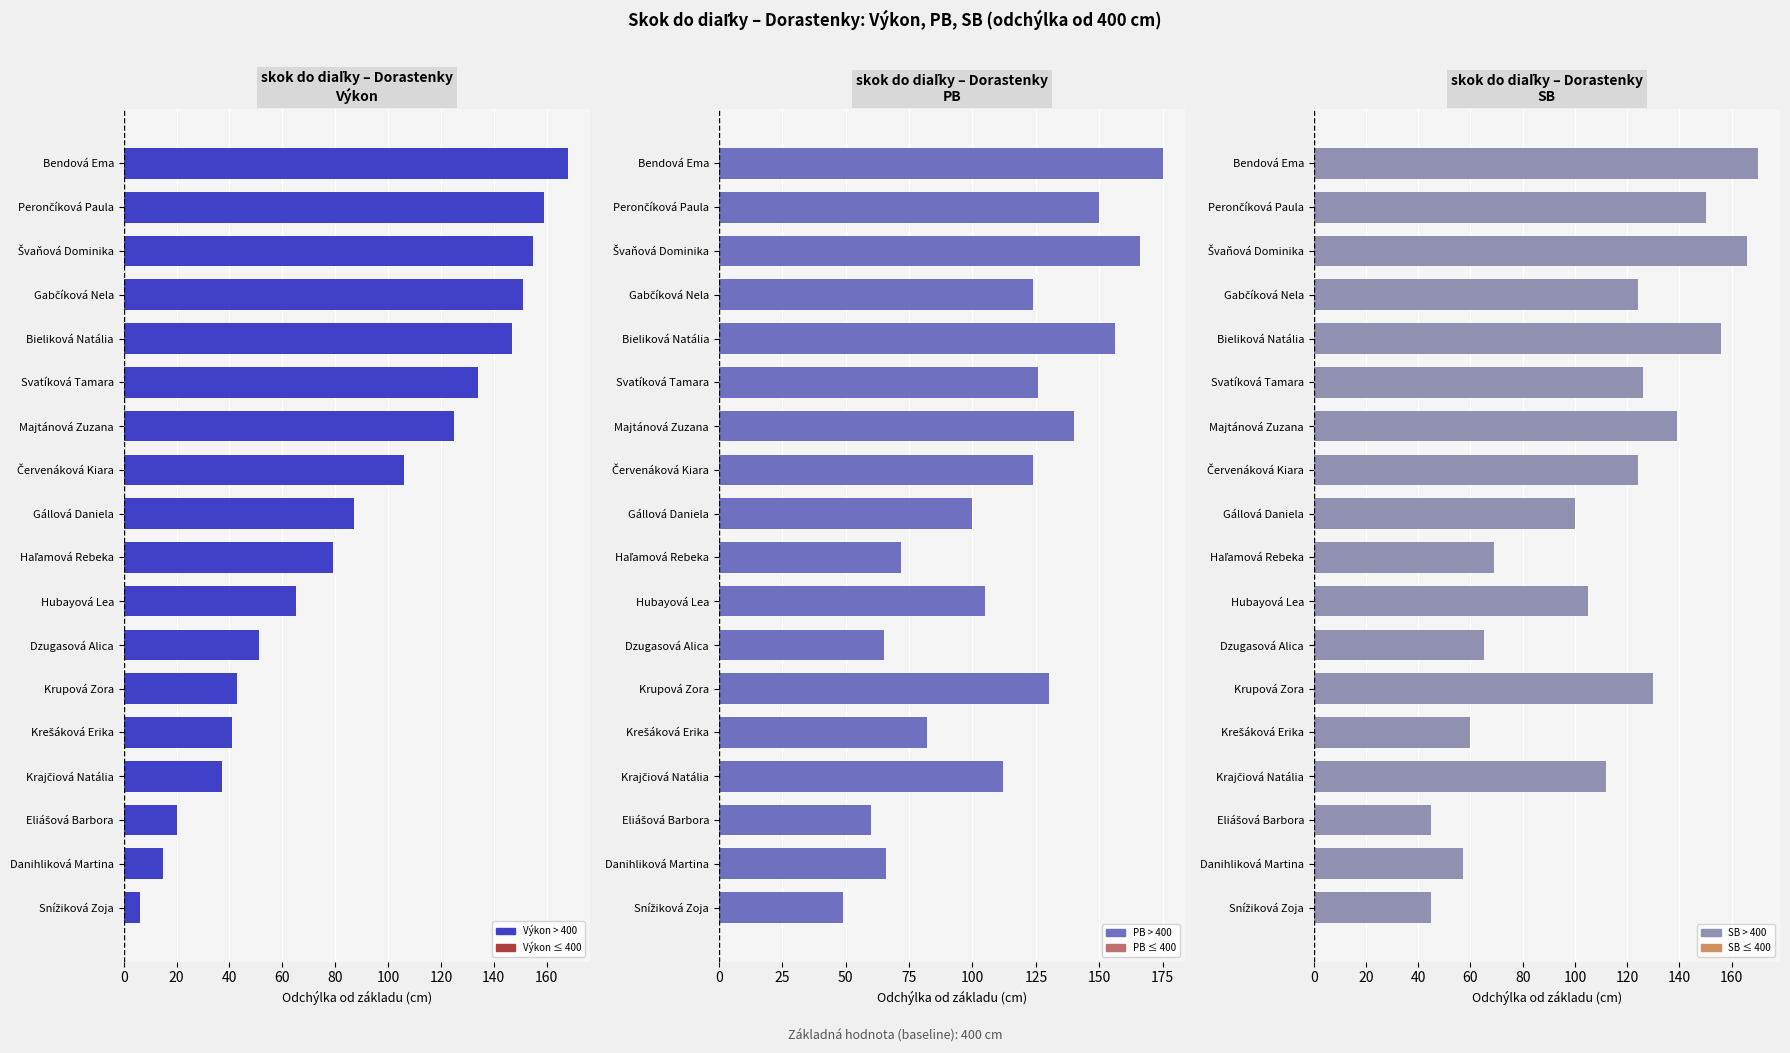

What is the approximate value of PB at Danihliková Martina, to the nearest 50?

50